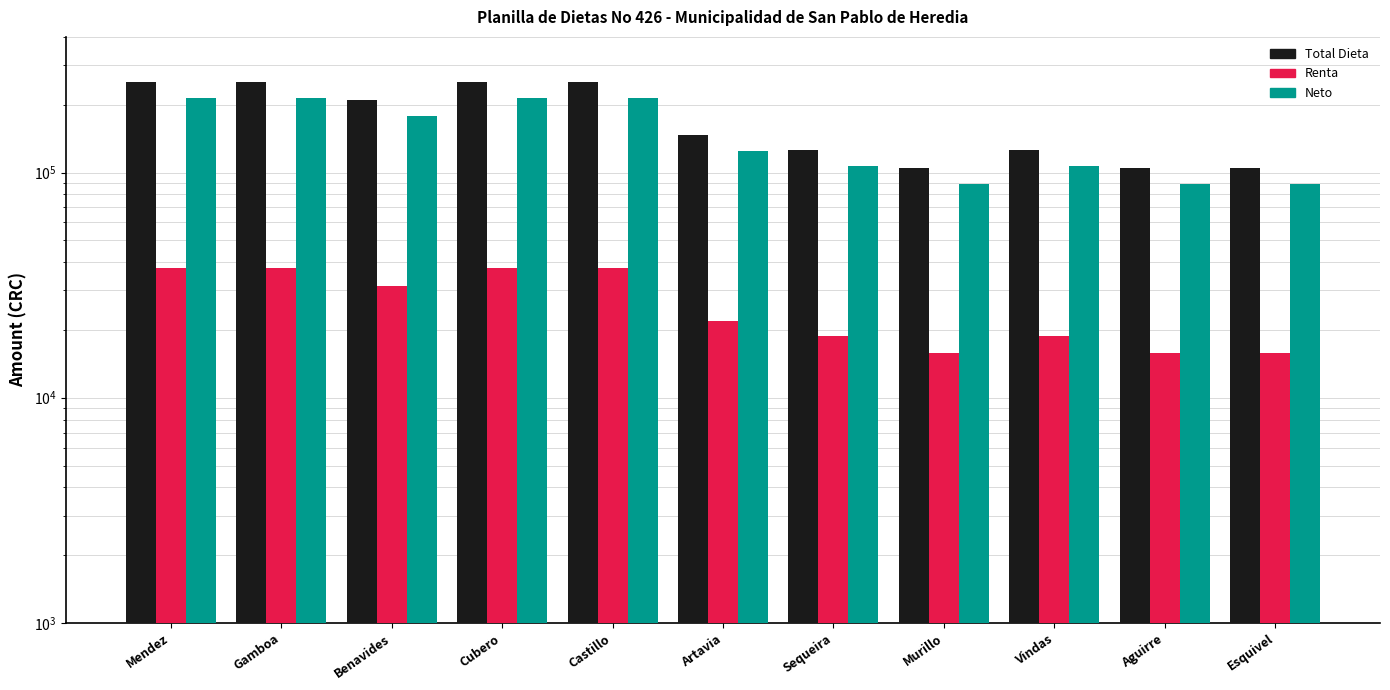

Reading right to left, list all the values displayed in this chart.

Total Dieta: 104840.0	104840.0	125808.0	104840.0	125808.0	146776.0	251616.0	251616.0	209680.0	251616.0	251616.0
Renta: 15726.0	15726.0	18871.2	15726.0	18871.2	22016.4	37742.4	37742.4	31452.0	37742.4	37742.4
Neto: 89114.0	89114.0	106936.8	89114.0	106936.8	124759.6	213873.6	213873.6	178228.0	213873.6	213873.6